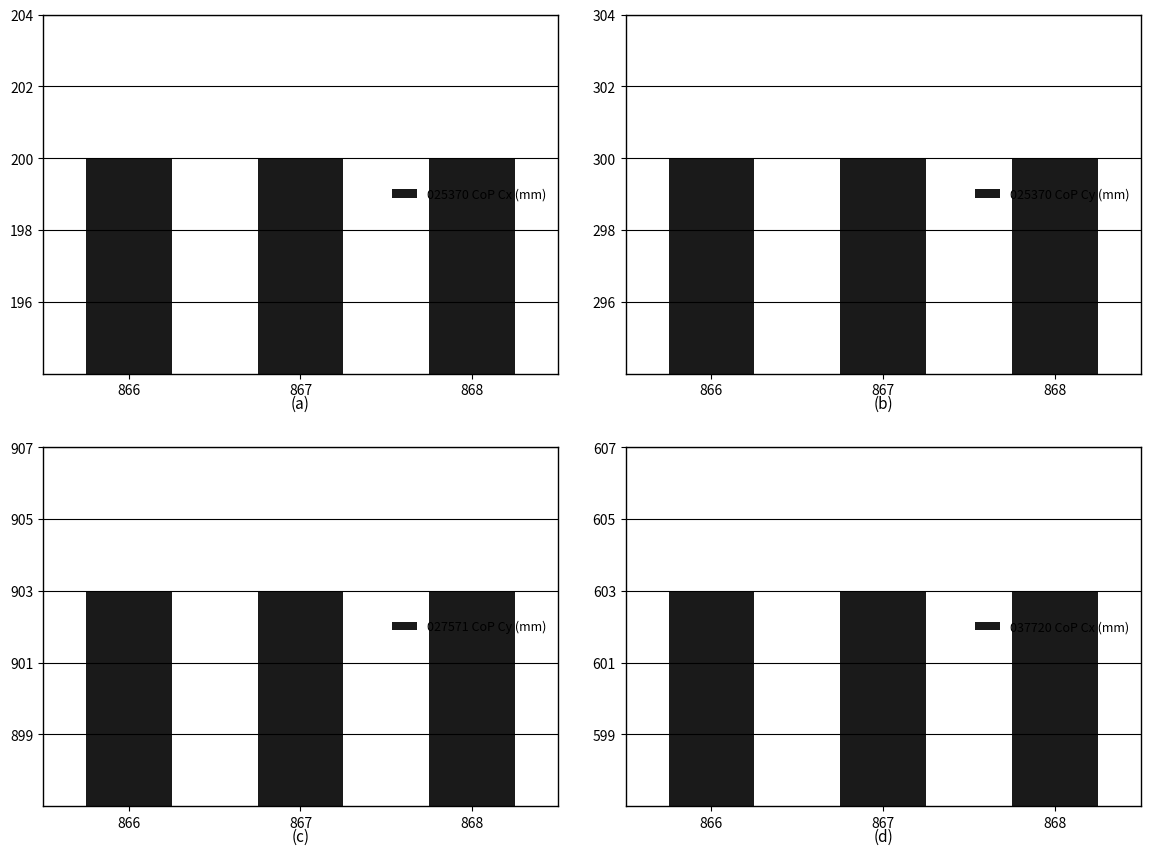

Which series changed the most between 867 and 868?

025370 CoP Cx (mm)